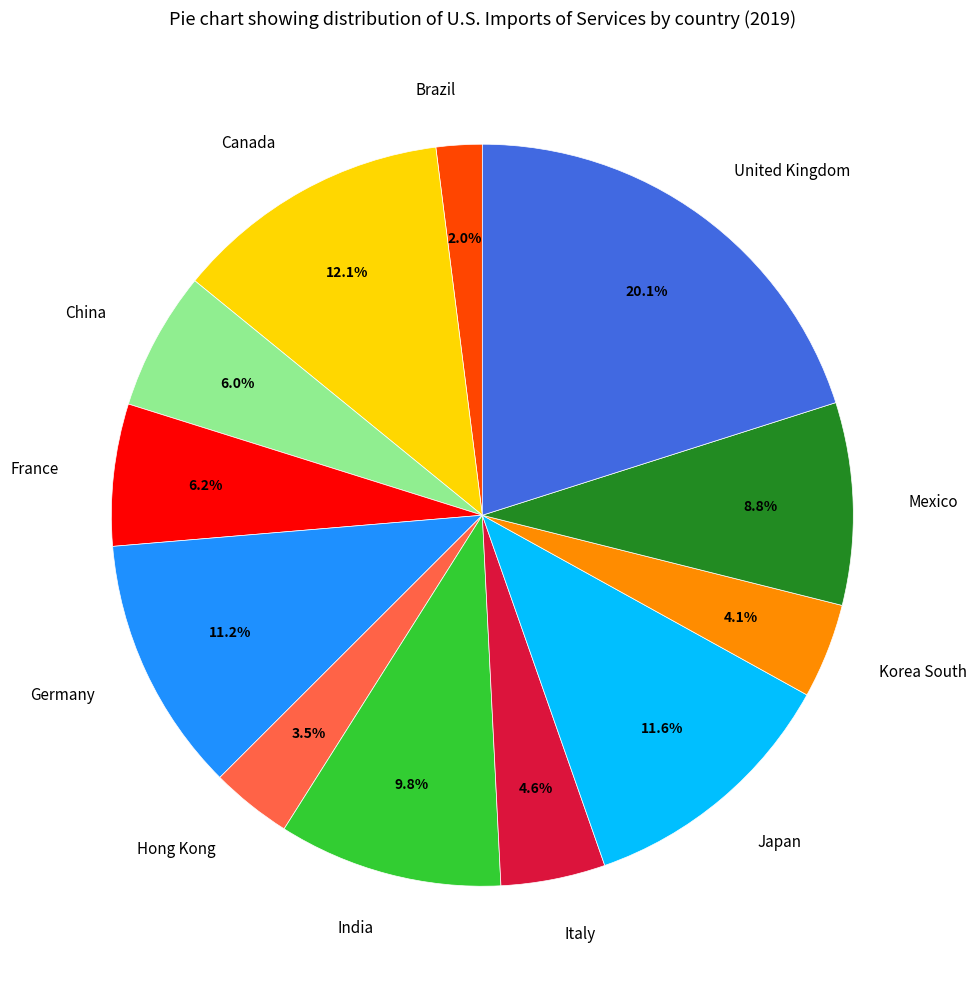

What is the ratio of the value at Mexico to the value at Brazil?

4.4